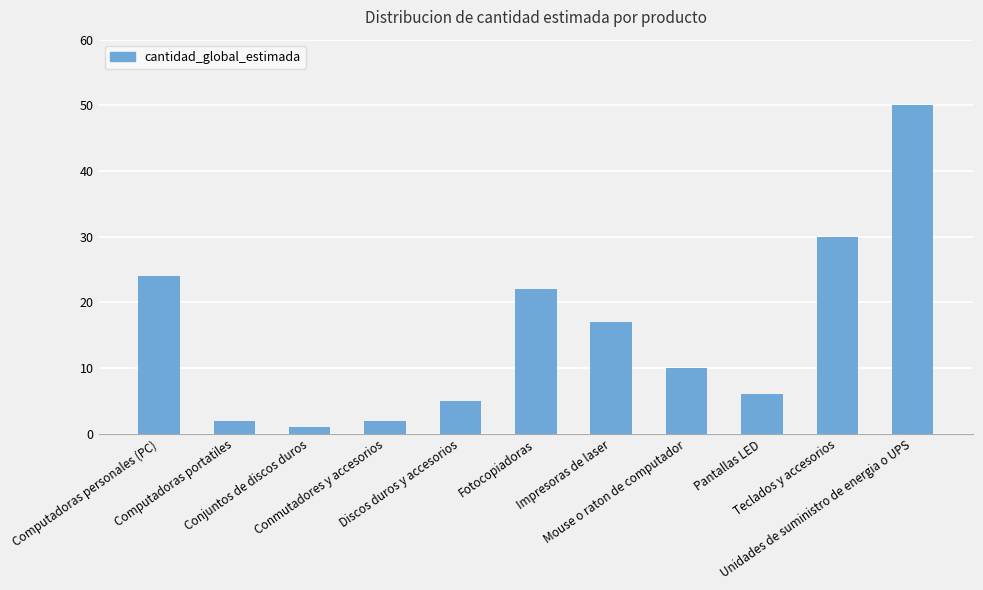

What is the smallest value displayed?

1